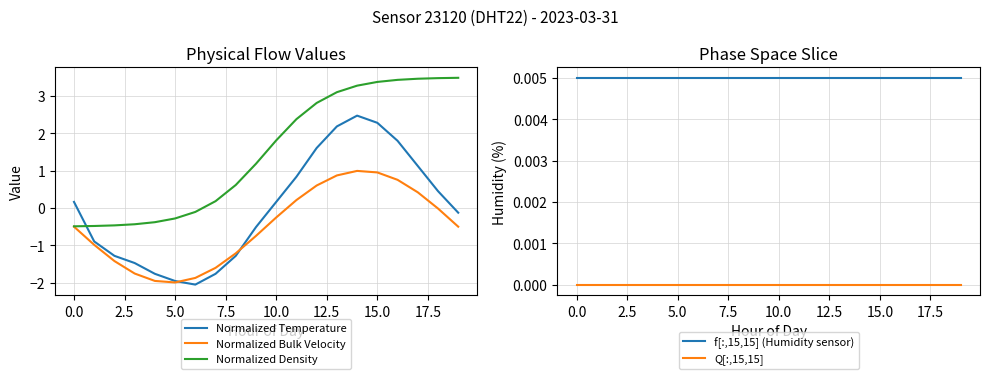

How many lines are shown in the chart?

5